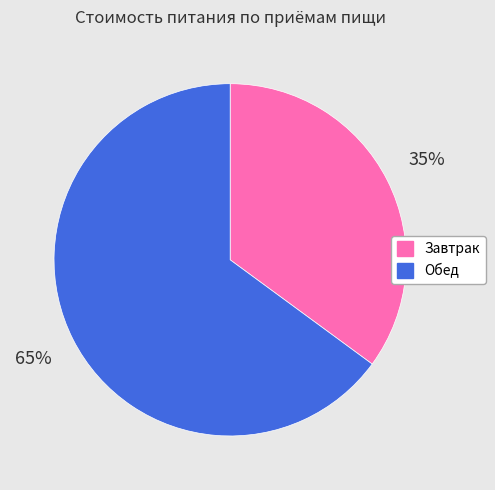

The Обед slice represents 65% of the pie. True or false?

True